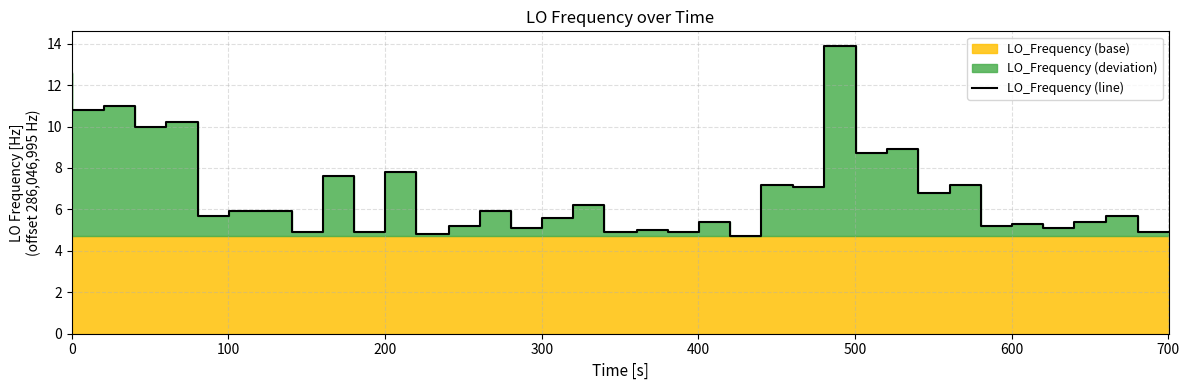

Does the chart have visible grid lines?

Yes